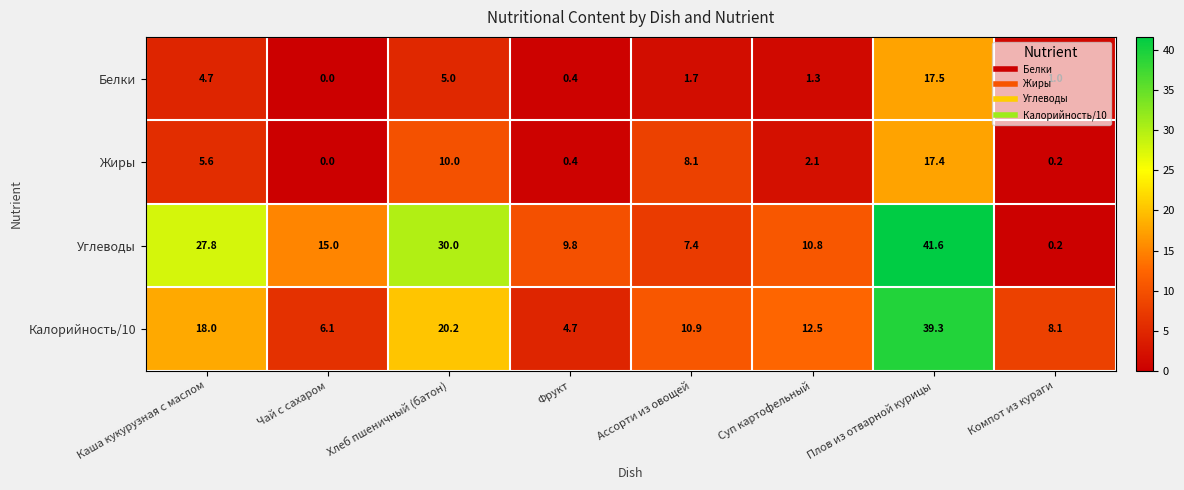

What is the sum of all Калорийность/10 values?

119.8